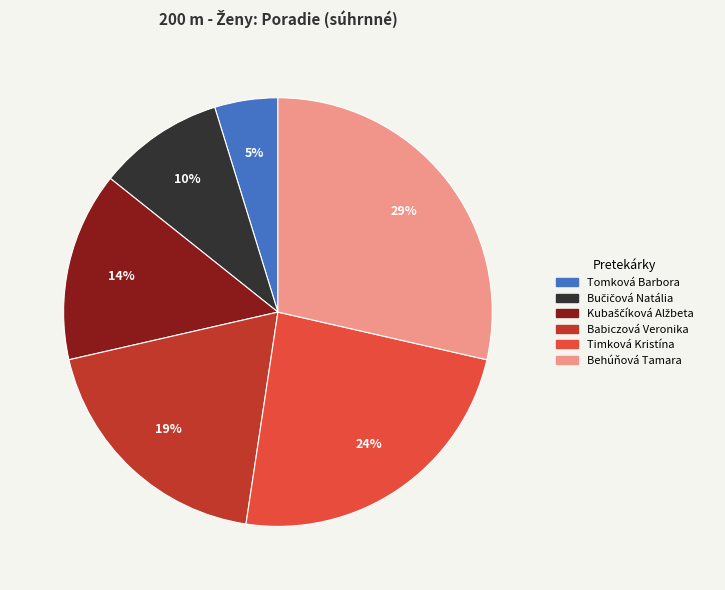

To the nearest percent, what is the average slice percentage?

17%